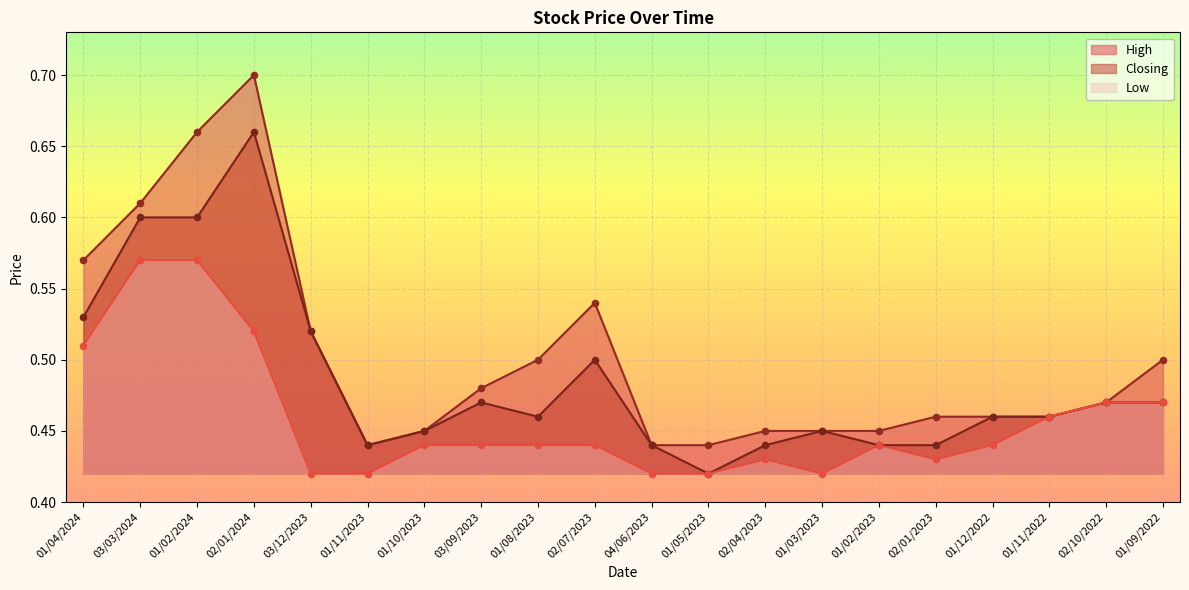

At which category is the sum across all series the highest?

02/01/2024